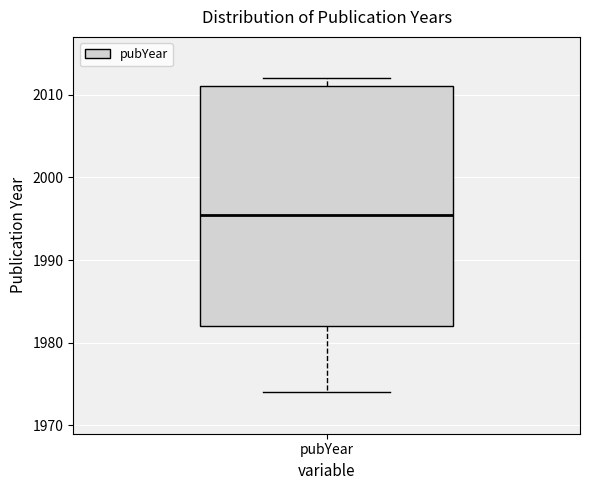

Transcribe this box plot: give where the median line is, the range the box spans, and where the two whiskers end, as read against the y-axis. The values are not printed on the chart, so give them approximately, as read against the axis.

median 1996, box 1982 to 2011, whiskers 1974 to 2012